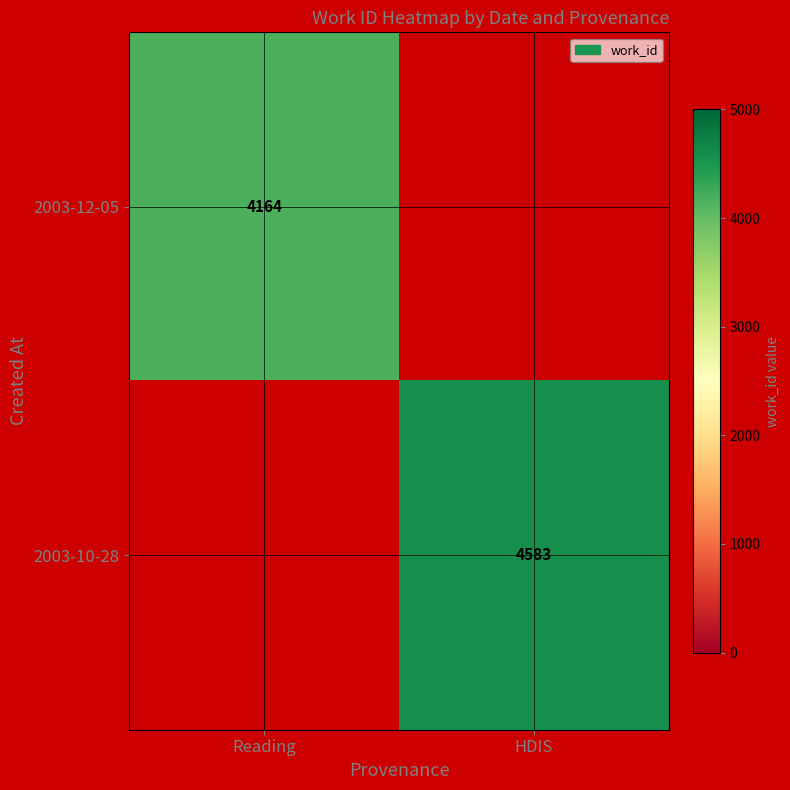

Is the value of 2003-12-05 at Reading greater than the value of 2003-10-28 at HDIS?

No